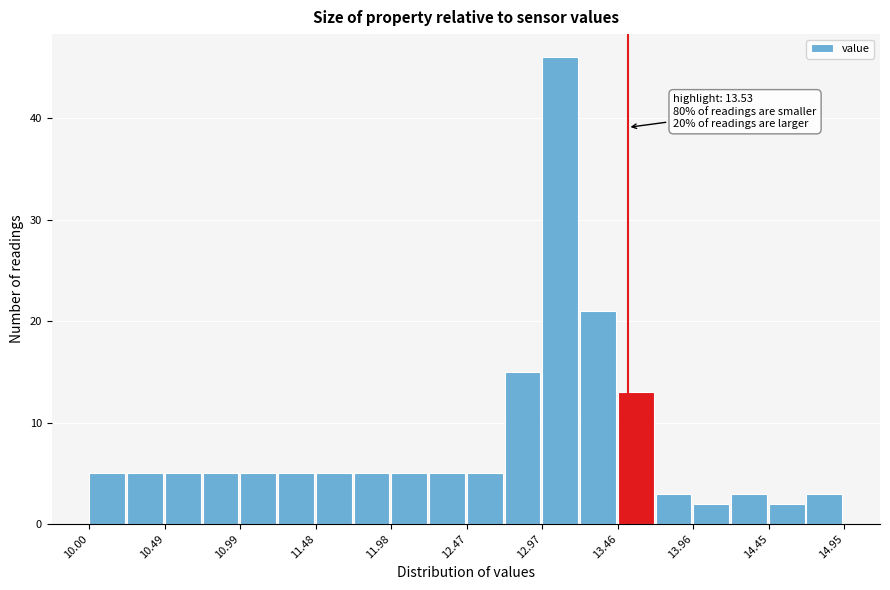

Which range on the x-axis has the tallest bar?

12.95 to 13.20